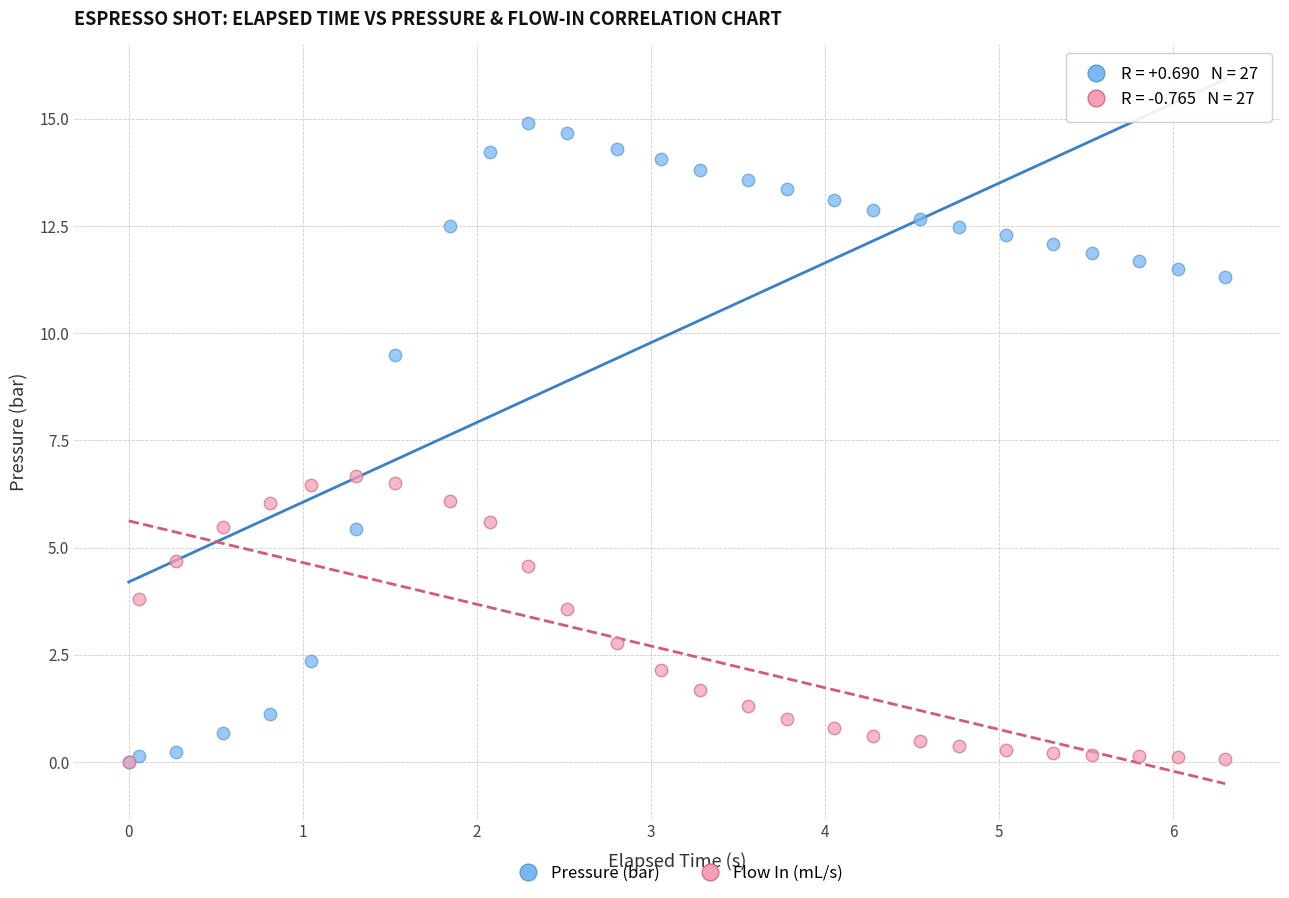

Which series reaches the maximum Y coordinate?

Pressure (bar)